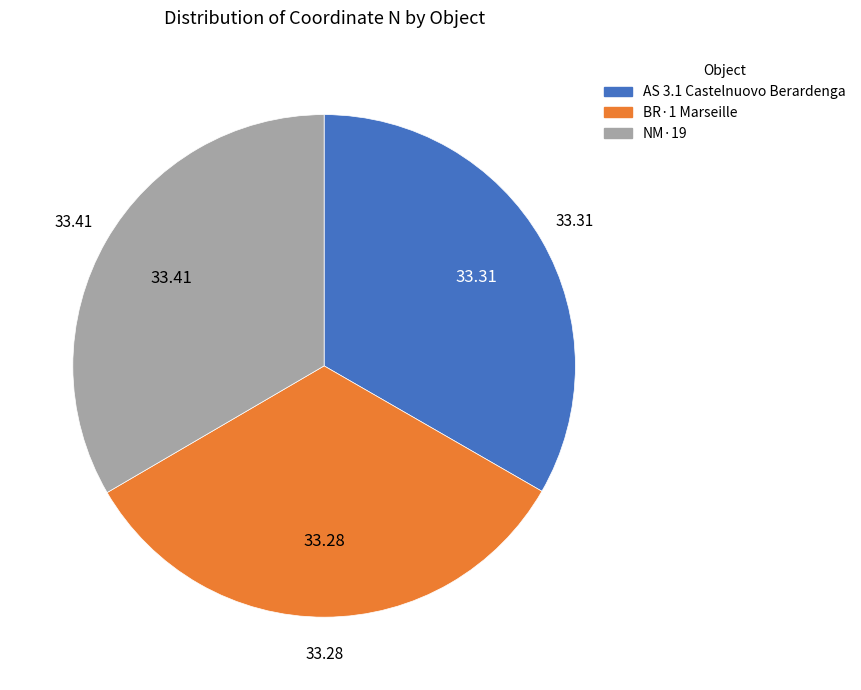

Combined, do AS 3.1 Castelnuovo Berardenga and BR·1 Marseille account for over 50%?

Yes